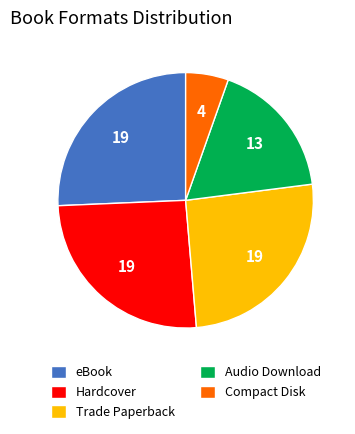

True or false: eBook accounts for 34% of the total.

False